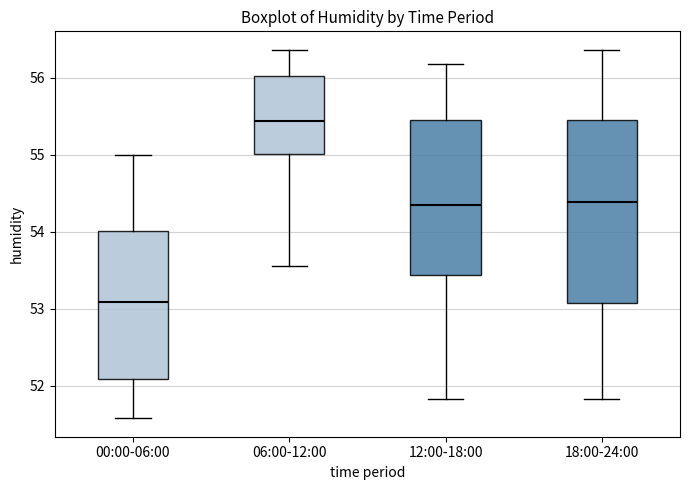

Reading left to right, read every box against the y-axis: the position of its median line, the range the box covers, and the ends of its whiskers. The values are not printed on the chart, so give them approximately, as read against the axis.

00:00-06:00: median 53.1, box 52.1 to 54.0, whiskers 51.6 to 55.0
06:00-12:00: median 55.4, box 55.0 to 56.0, whiskers 53.6 to 56.4
12:00-18:00: median 54.4, box 53.4 to 55.5, whiskers 51.8 to 56.2
18:00-24:00: median 54.4, box 53.1 to 55.5, whiskers 51.8 to 56.4